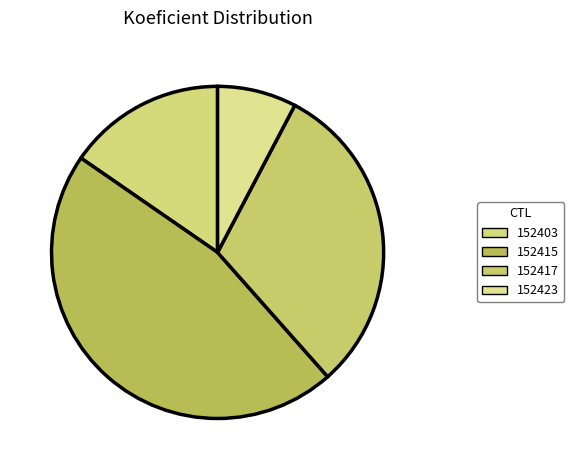

Does 152415 account for over 50% of the chart?

No